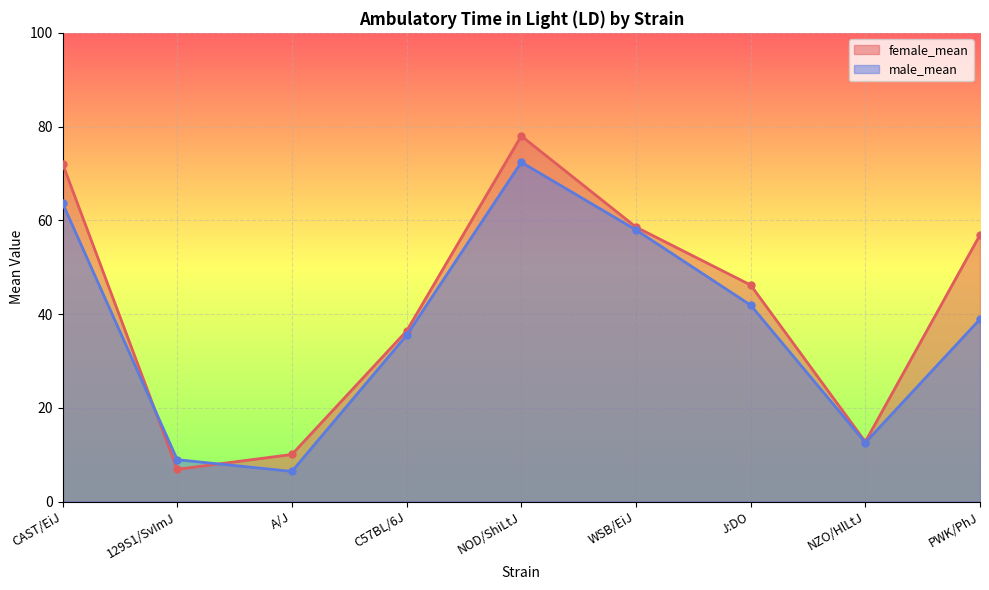

True or false: male_mean has a value of 38.9 at PWK/PhJ.

True